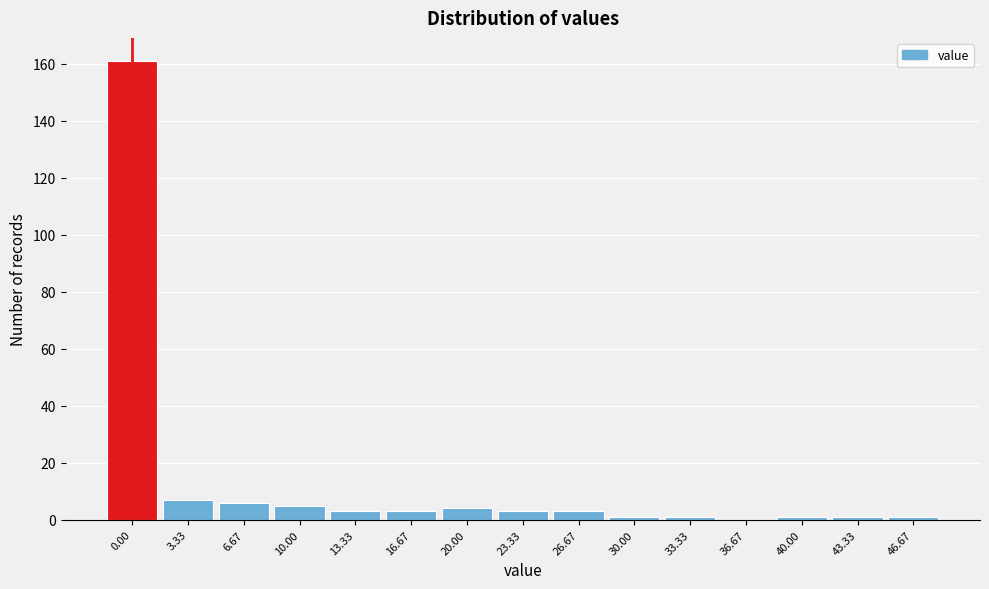

Reading left to right, list all the values displayed in this chart.

0.00=161	3.33=7	6.67=6	10.00=5	13.33=3	16.67=3	20.00=4	23.33=3	26.67=3	30.00=1	33.33=1	36.67=0	40.00=1	43.33=1	46.67=1